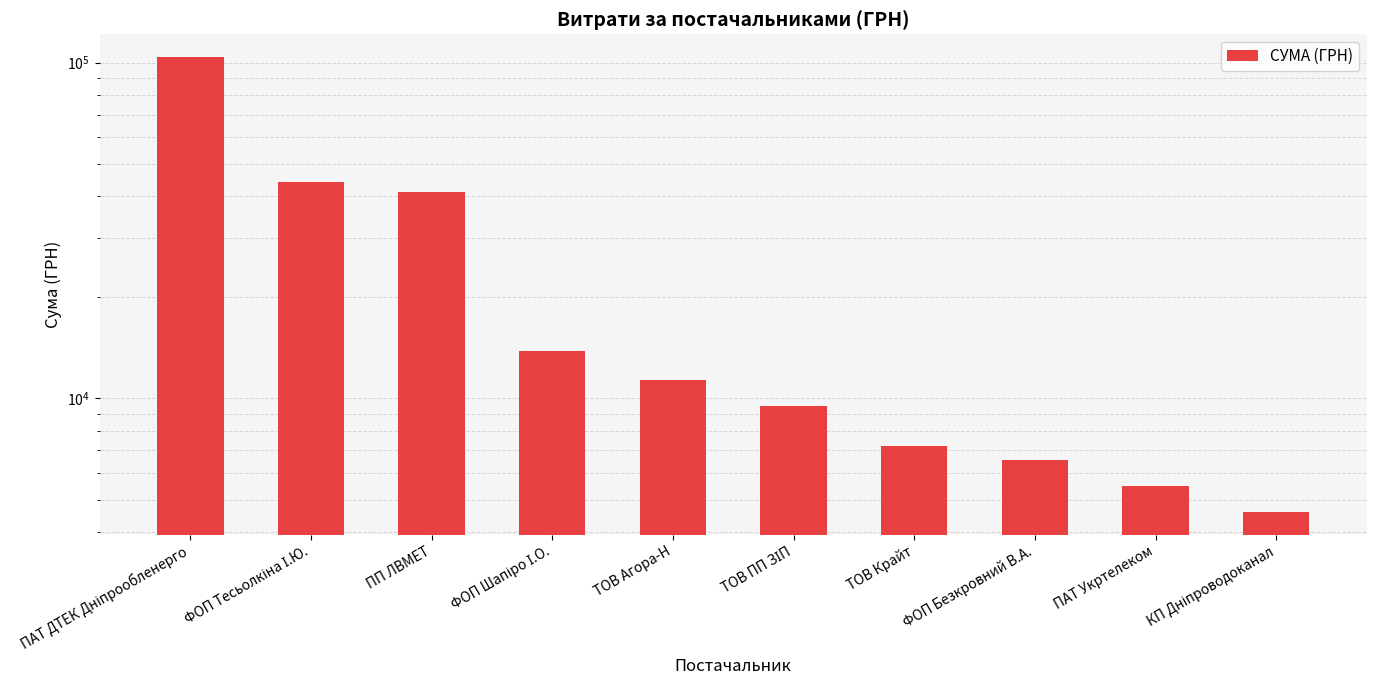

What is the value of the 9th bar from the left?

5494.0